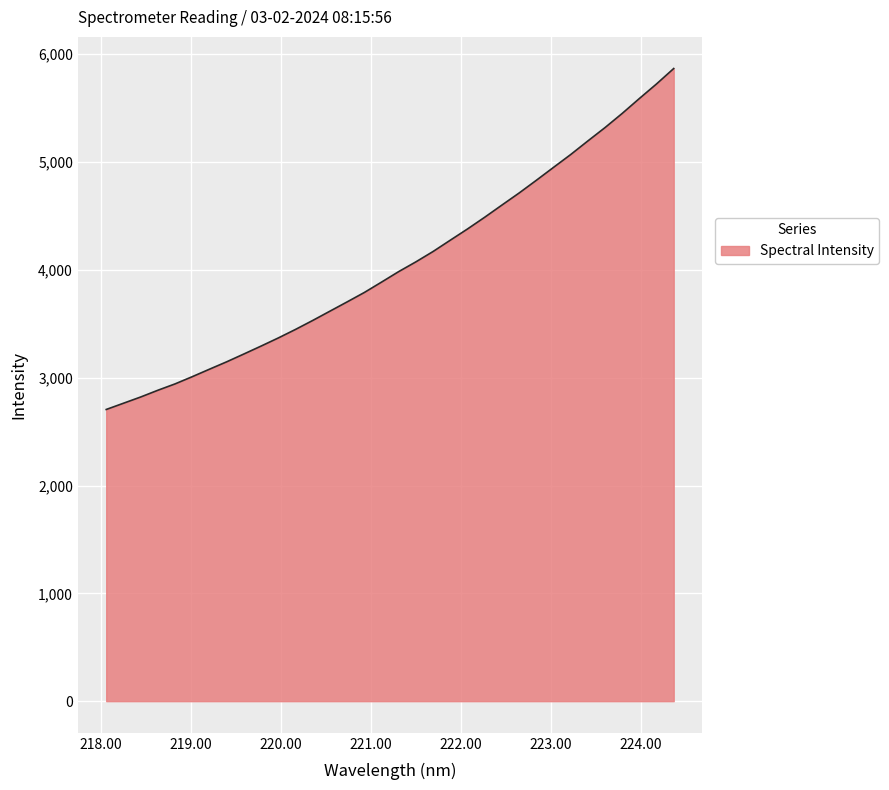

What is the greatest value displayed?

5868.0